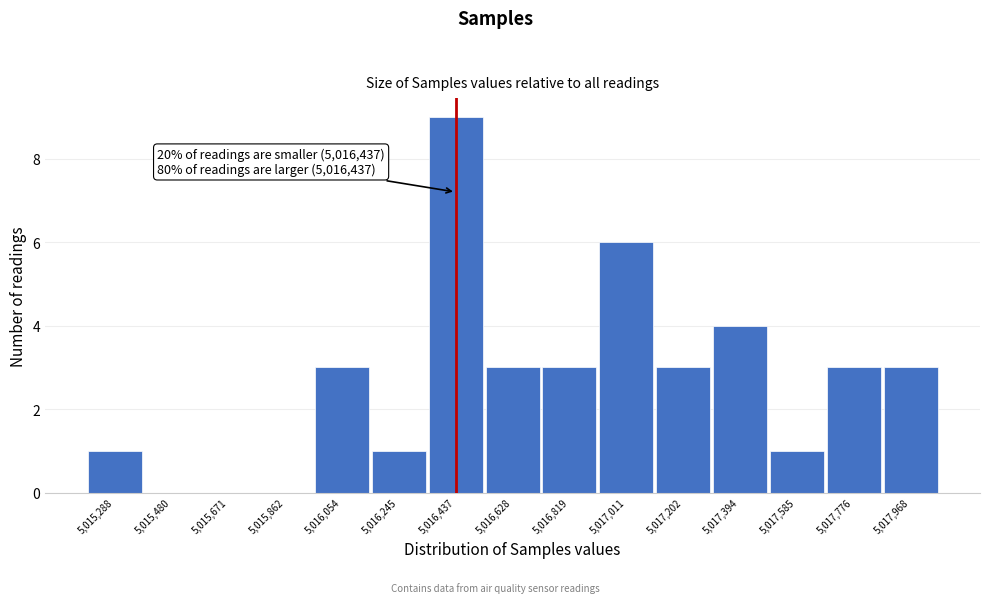

Which range on the x-axis has the tallest bar?

5016340 to 5016540